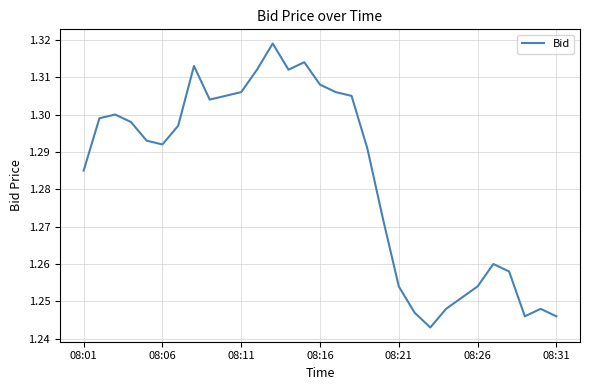

How many lines are shown in the chart?

1